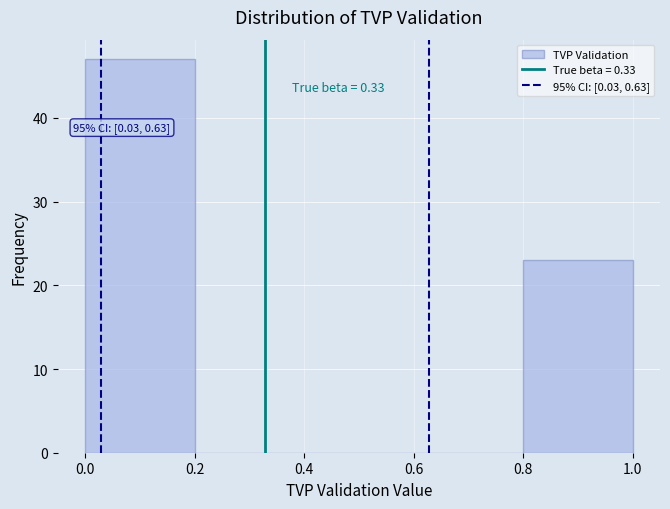

Which range on the x-axis has the tallest bar?

0.0 to 0.2